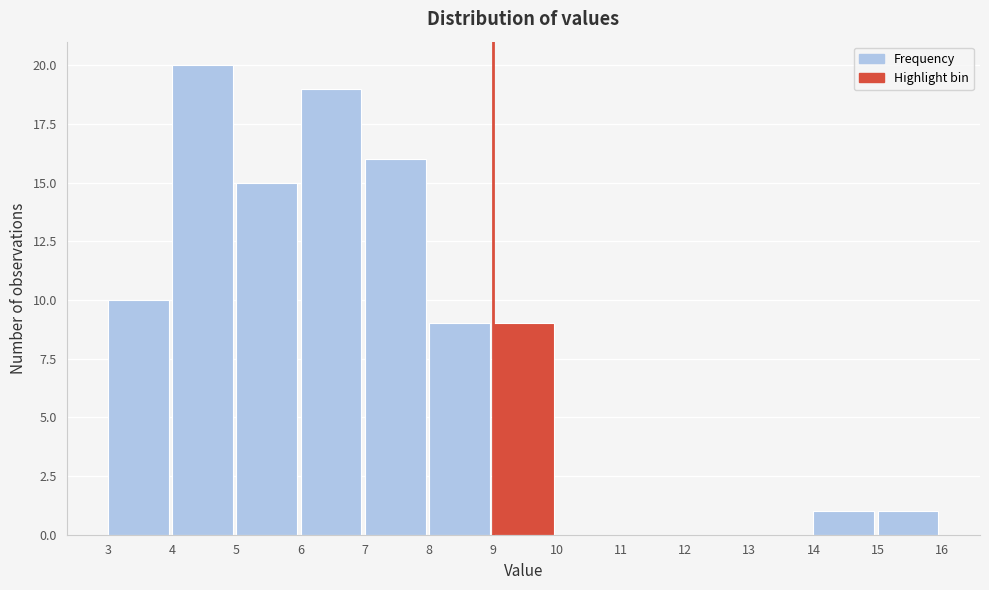

How tall is the bar that spans 7 to 8 on the x-axis? The values are not printed on the chart, so give them approximately, as read against the axis.

16